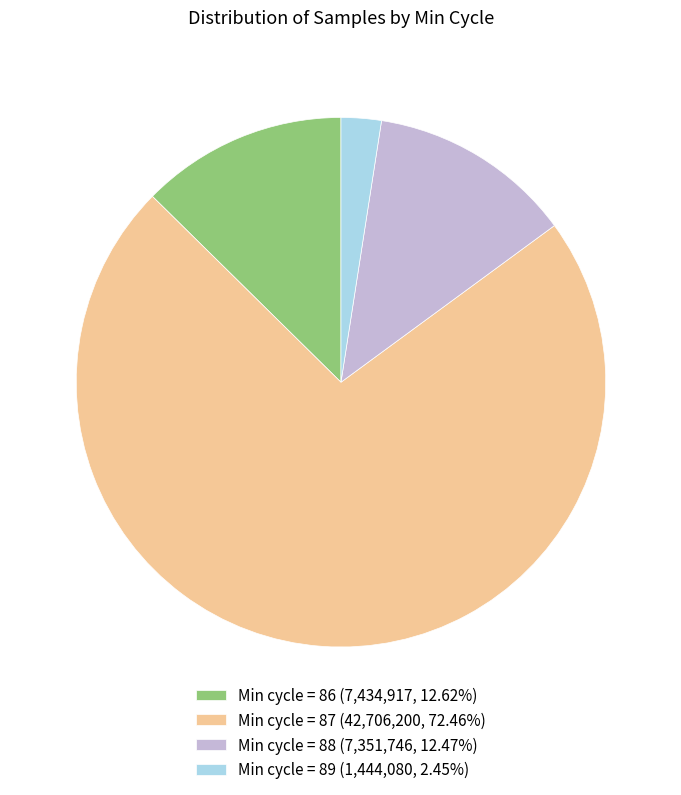

Is the sum of Min cycle = 87 (42,706,200, 72.46%) and Min cycle = 89 (1,444,080, 2.45%) greater than half?

Yes